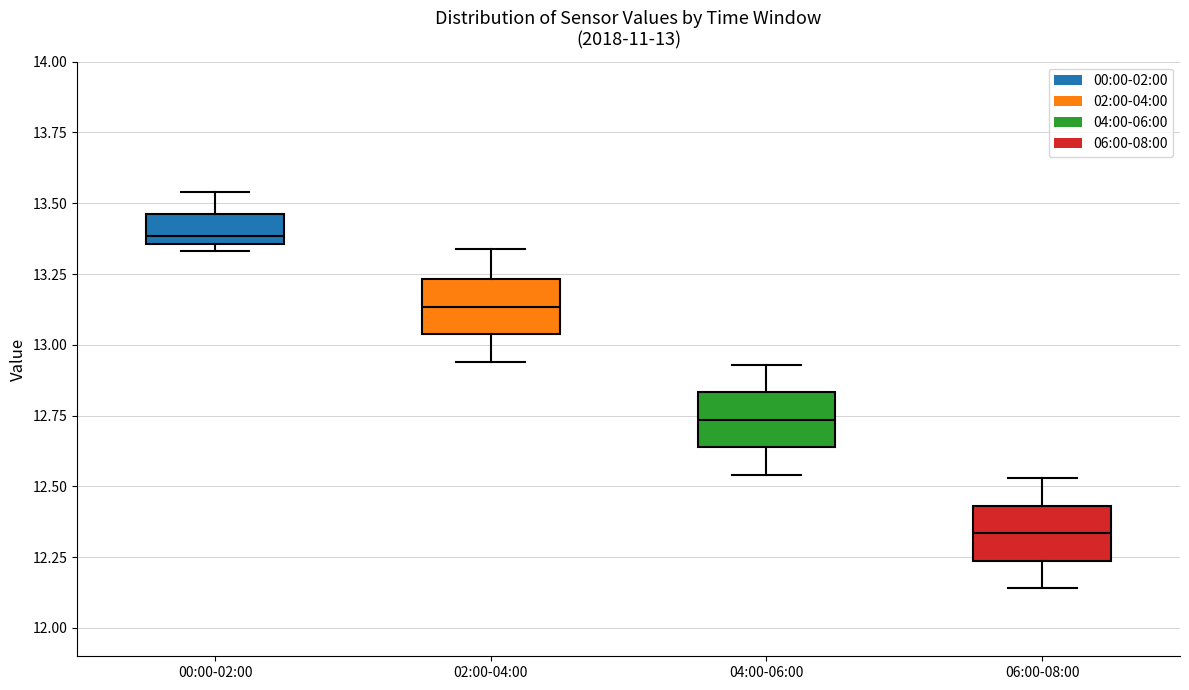

Which box's median line is the lowest?

06:00-08:00